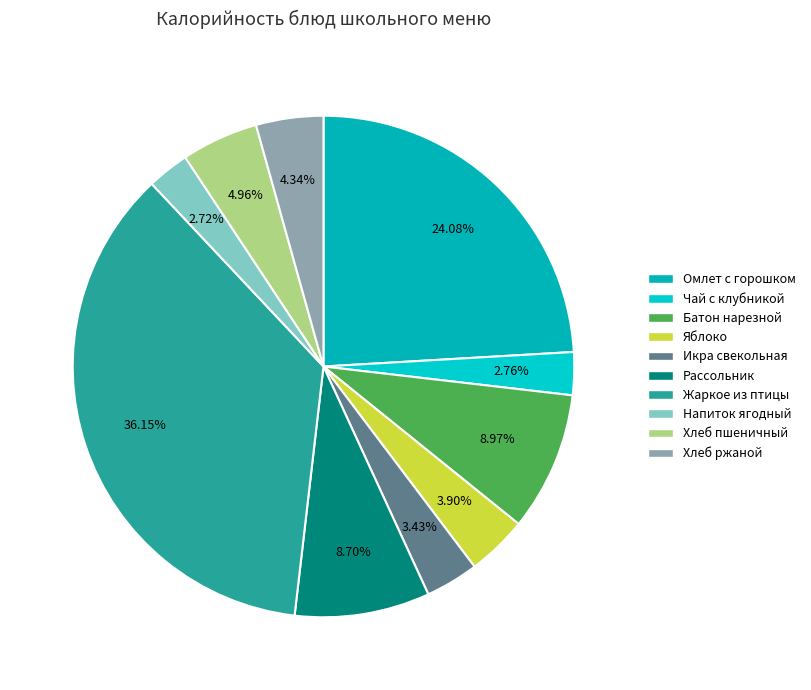

Count the number of slices in the pie.

10